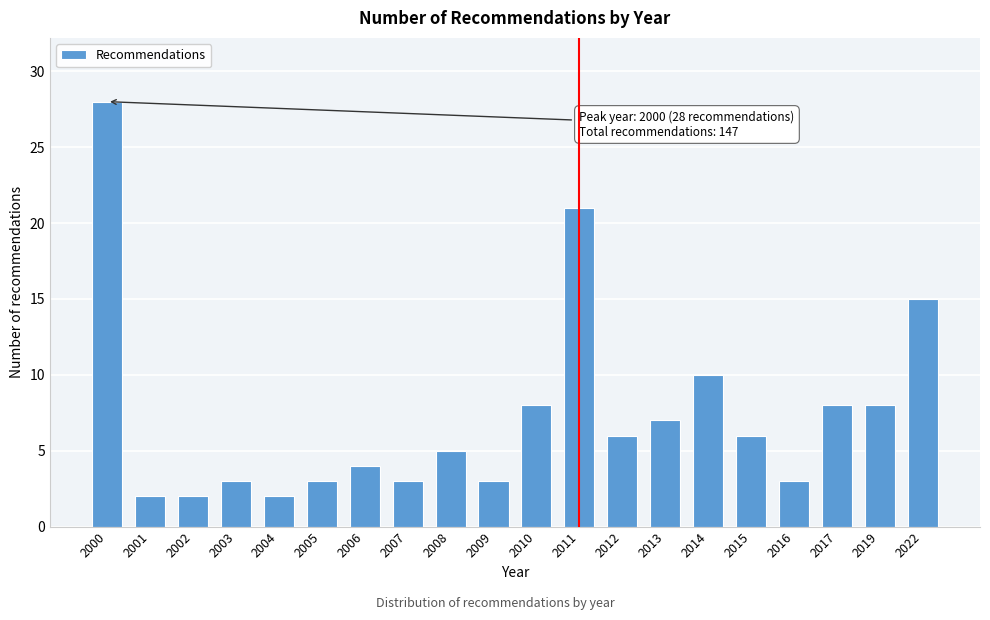

Reading left to right, list all the values displayed in this chart.

28	2	2	3	2	3	4	3	5	3	8	21	6	7	10	6	3	8	8	15